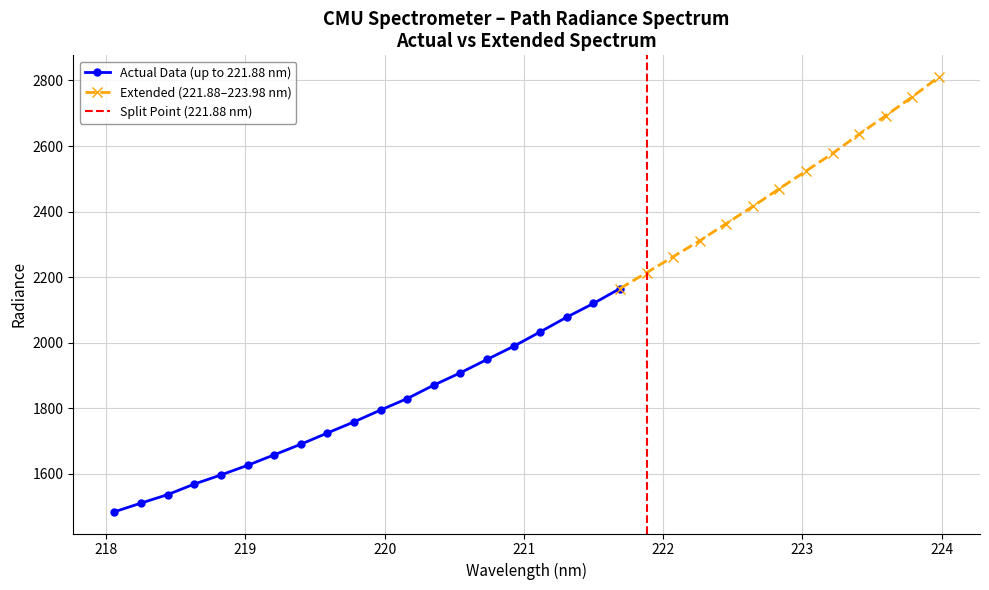

True or false: y and x intersect in this chart.

False